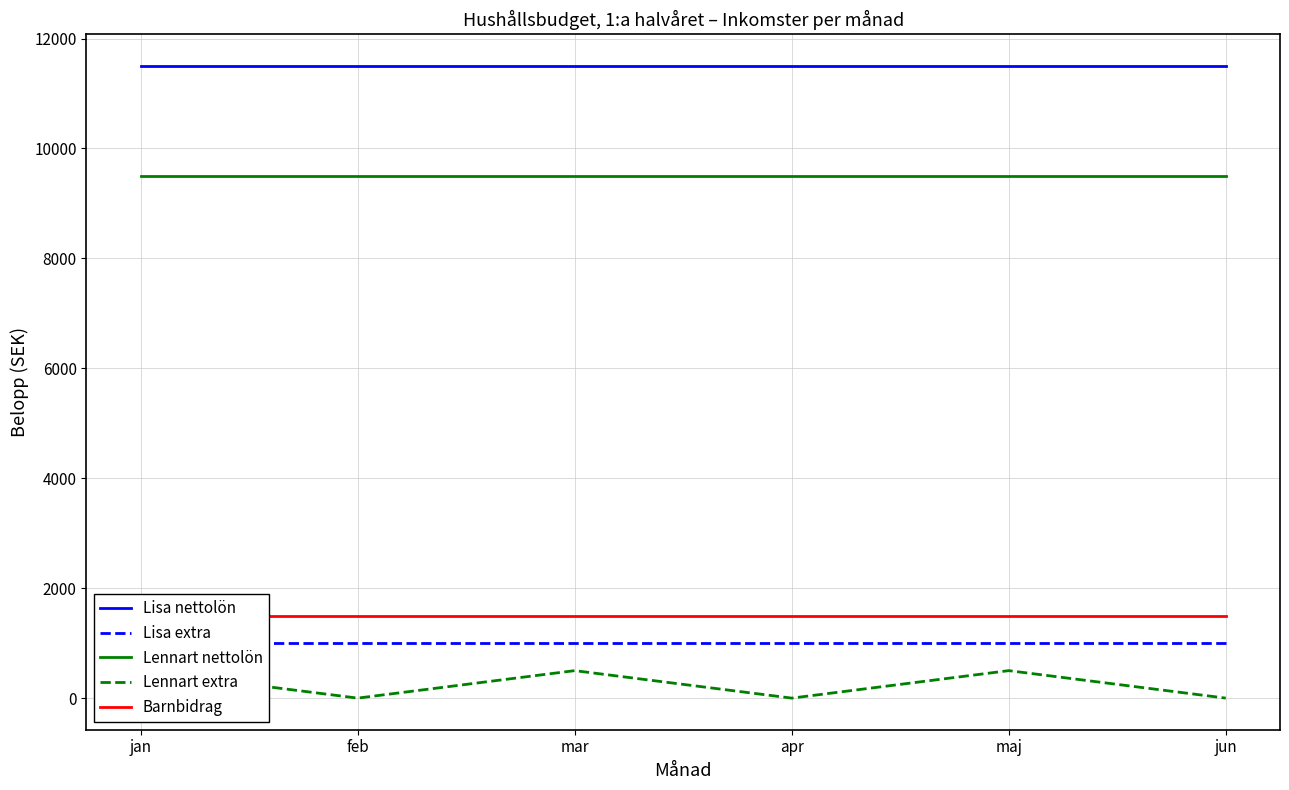

True or false: Lisa extra has more than 1 interior local peaks.

False